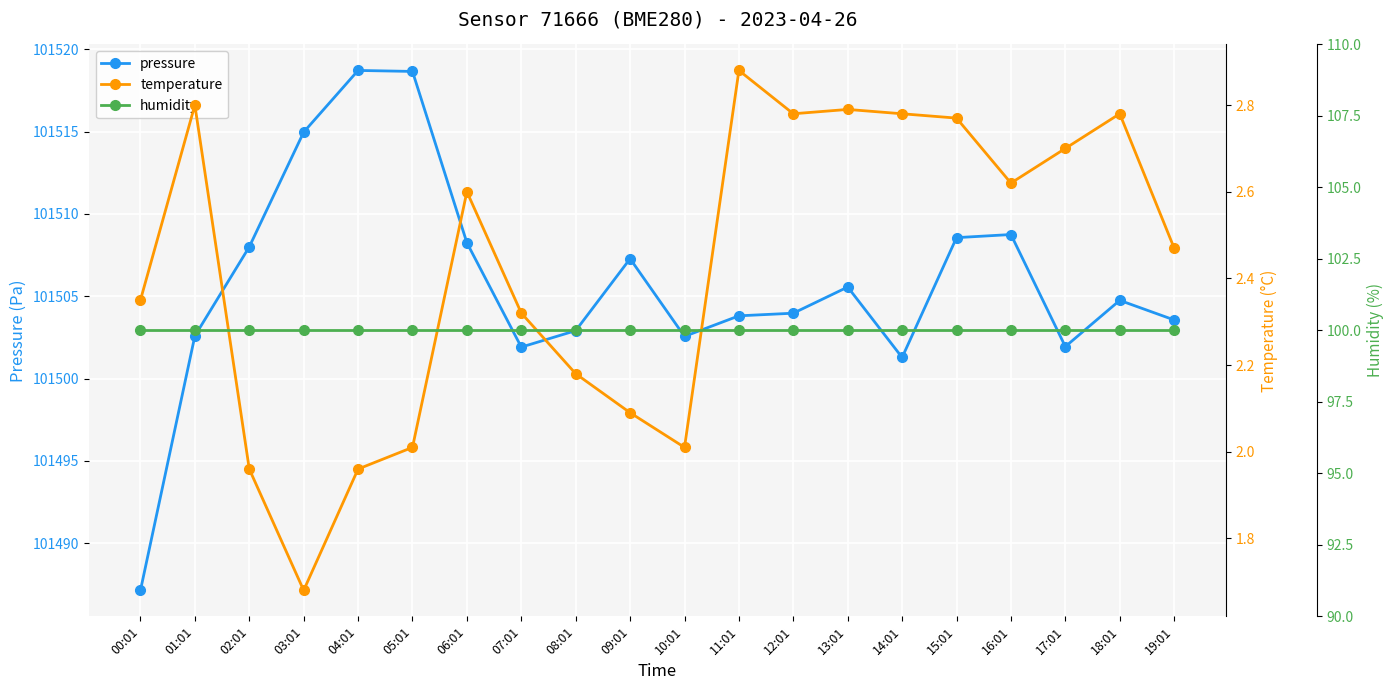

What is the spread (max minus min) of values at 11:01?

101500.9